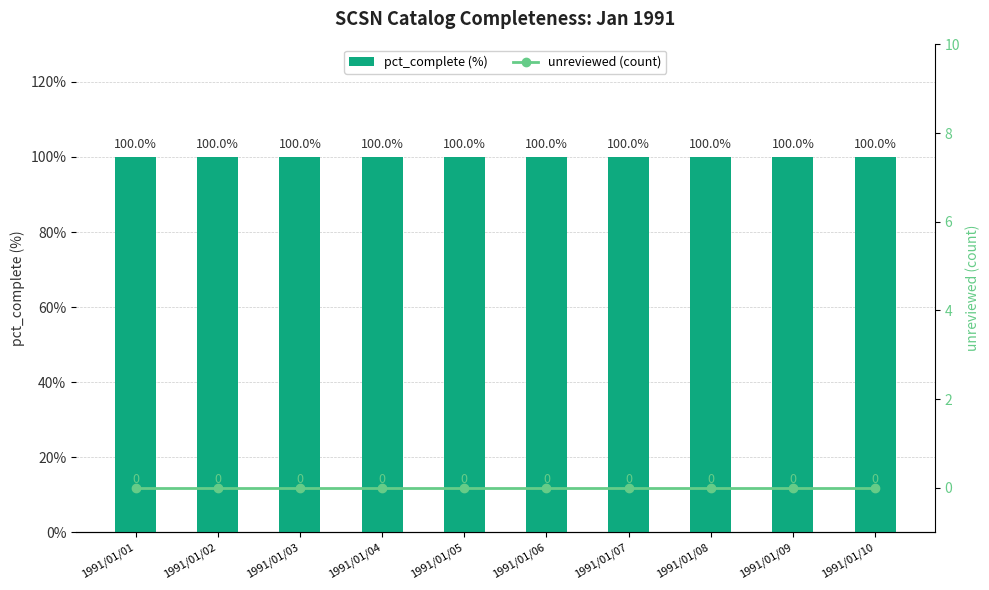

The value of unreviewed (count) at 1991/01/08 is 0. True or false?

True